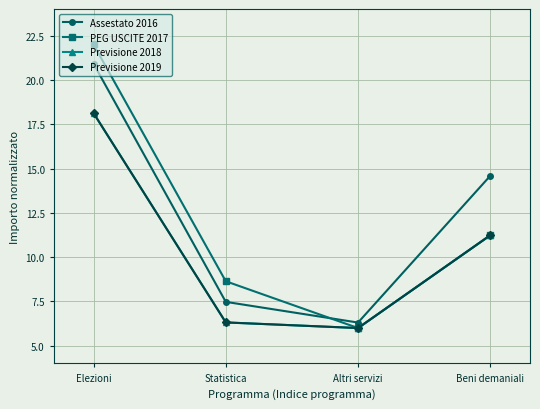

True or false: Assestato 2016 has a value of 20.9 at Elezioni.

True